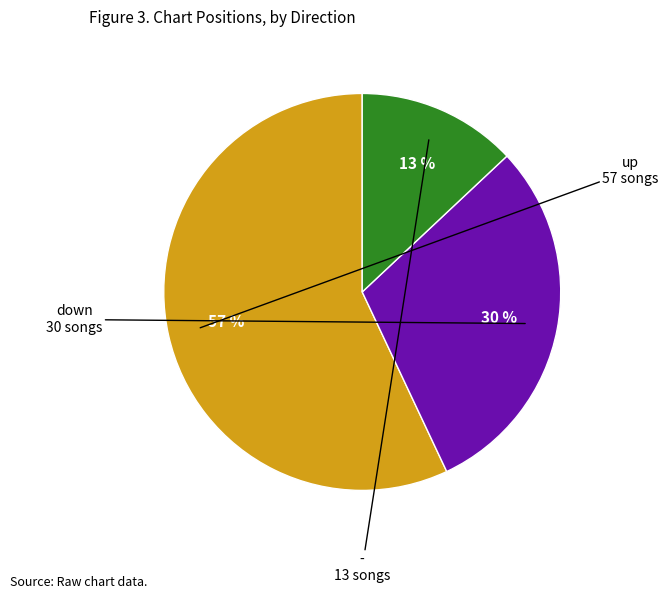

Does any single category account for the majority?

Yes